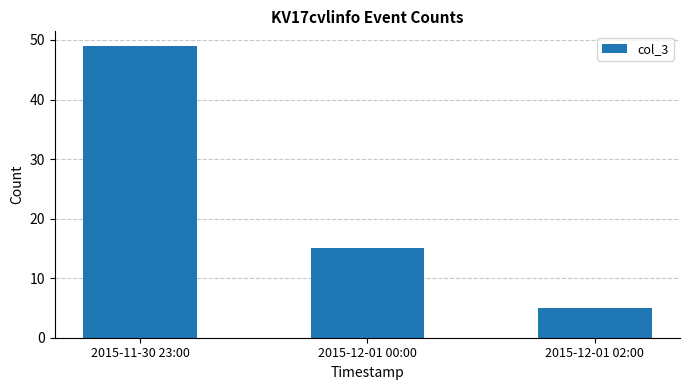

Between 2015-12-01 00:00 and 2015-11-30 23:00, which is larger?

2015-11-30 23:00